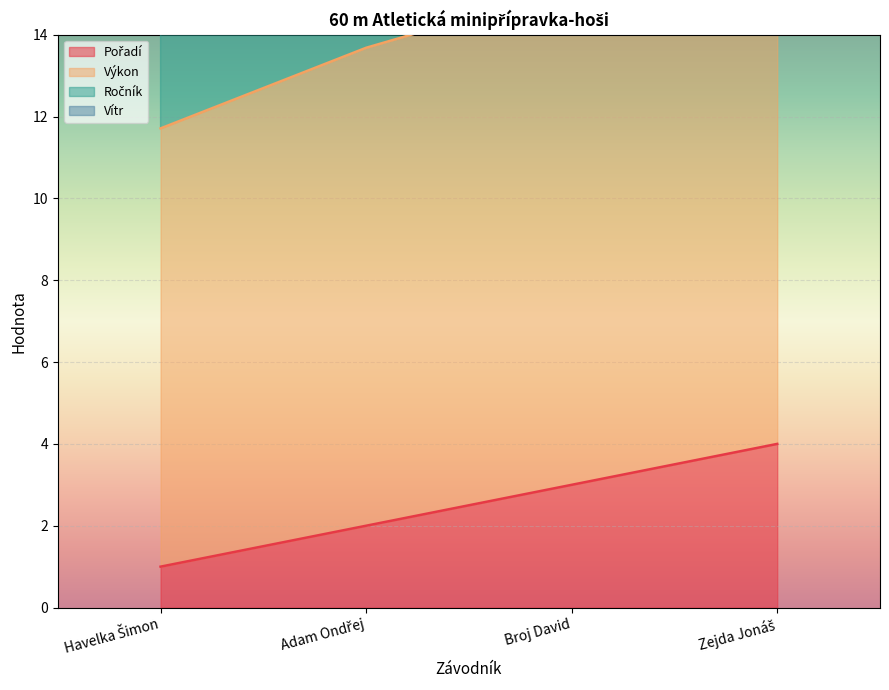

Reading right to left, what are all the values shown in this chart?

Pořadí: Zejda Jonáš=4.0	Broj David=3.0	Adam Ondřej=2.0	Havelka Šimon=1.0
Výkon: Zejda Jonáš=16.7	Broj David=15.1	Adam Ondřej=13.7	Havelka Šimon=11.7